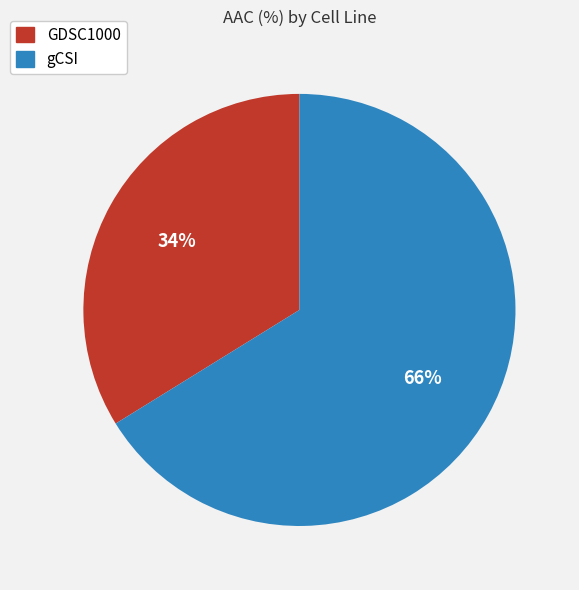

Is the sum of GDSC1000 and gCSI greater than half?

Yes